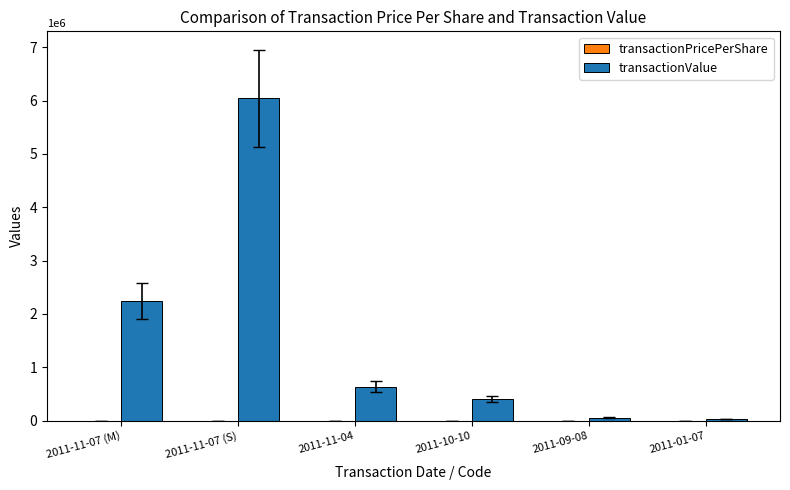

Count the number of categories in the chart.

6